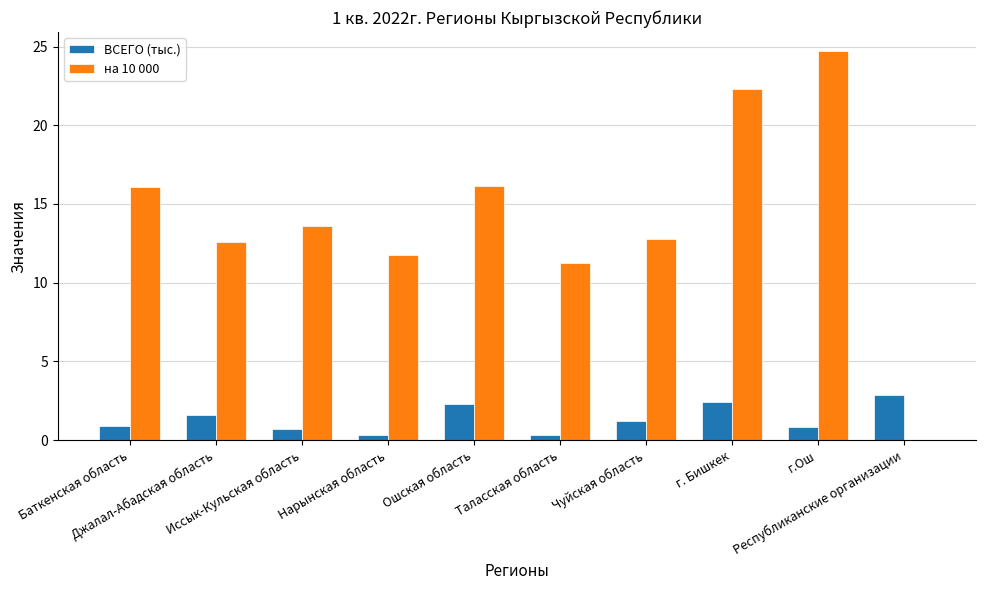

How many values in на 10 000 are above zero?

9